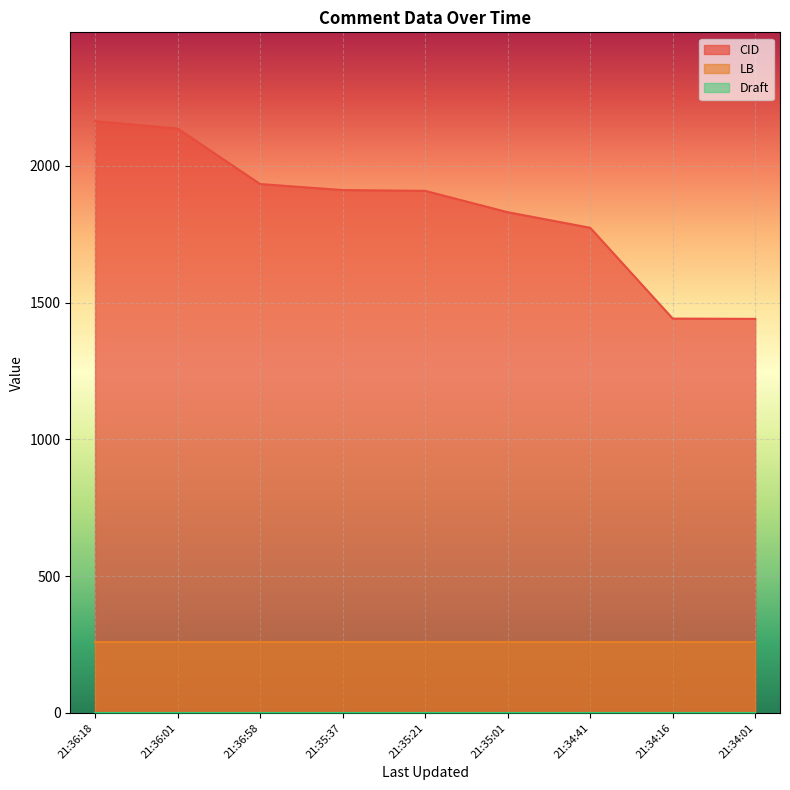

Count the number of data series in this chart.

3